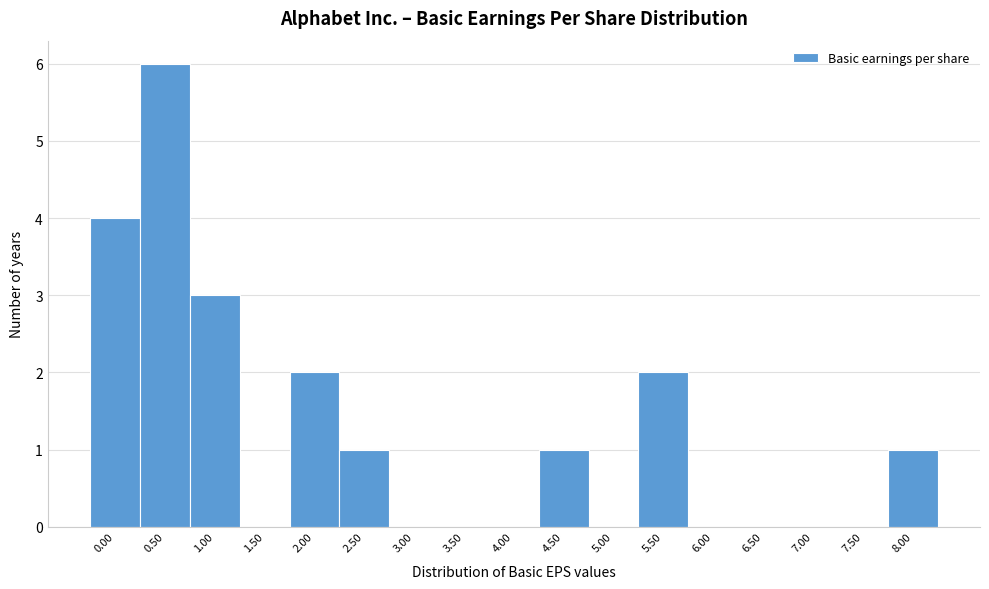

Reading left to right, transcribe all the data shown in this chart.

0.00=4	0.50=6	1.00=3	1.50=0	2.00=2	2.50=1	3.00=0	3.50=0	4.00=0	4.50=1	5.00=0	5.50=2	6.00=0	6.50=0	7.00=0	7.50=0	8.00=1